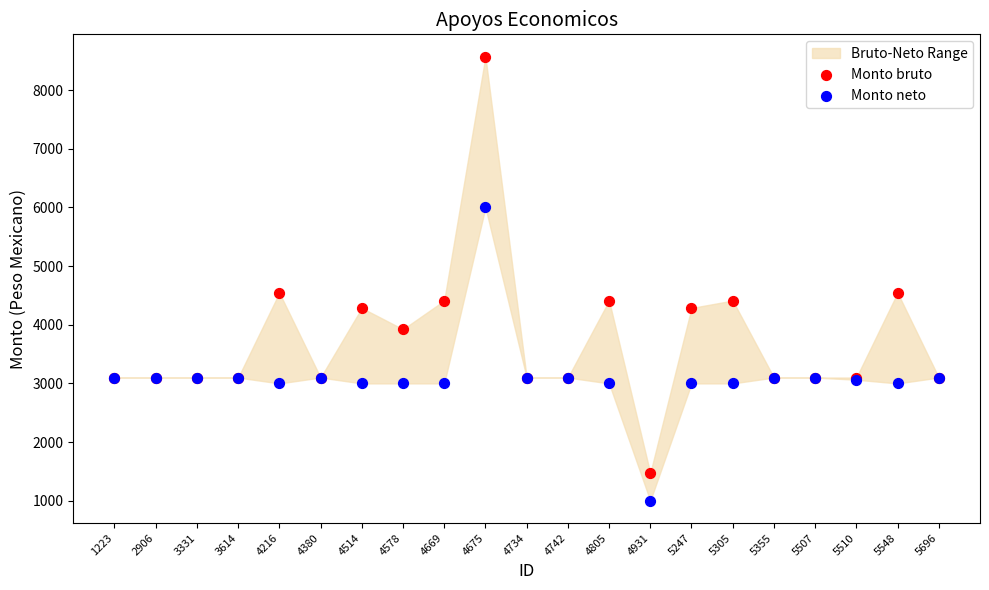

Which series contains the highest Y value?

Monto bruto